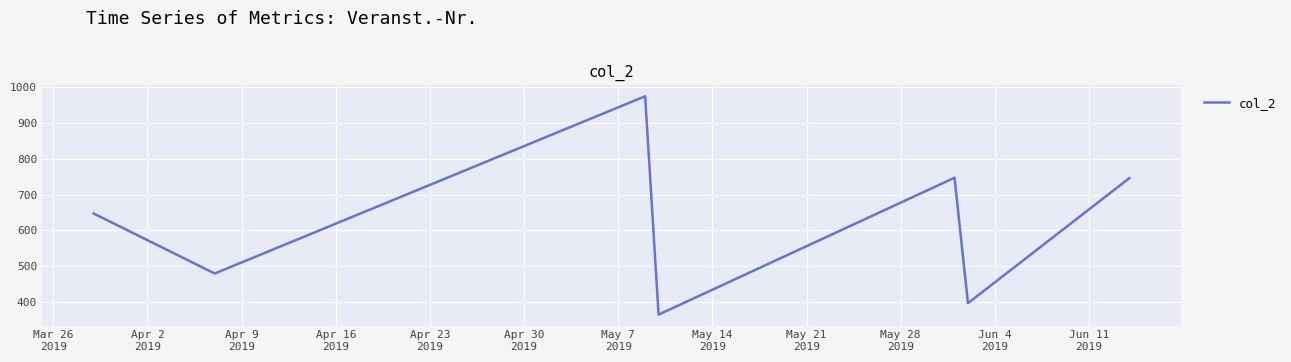

True or false: there are more than 2 points higher than both neighbors.

False